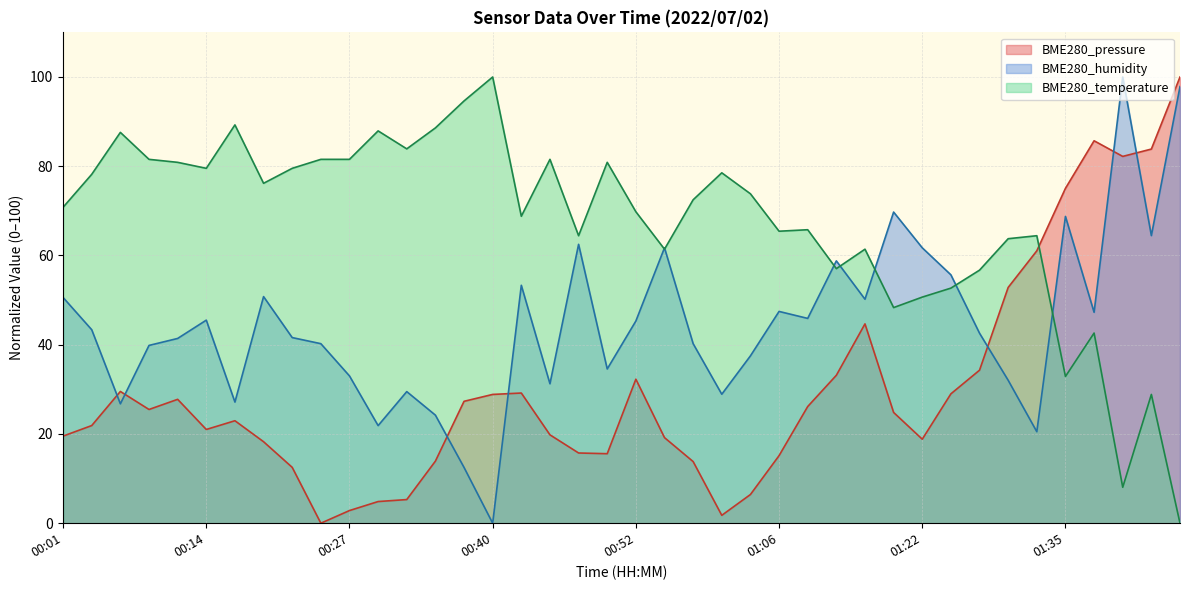

At 01:24, list the series in order from smallest to largest.

BME280_pressure, BME280_temperature, BME280_humidity